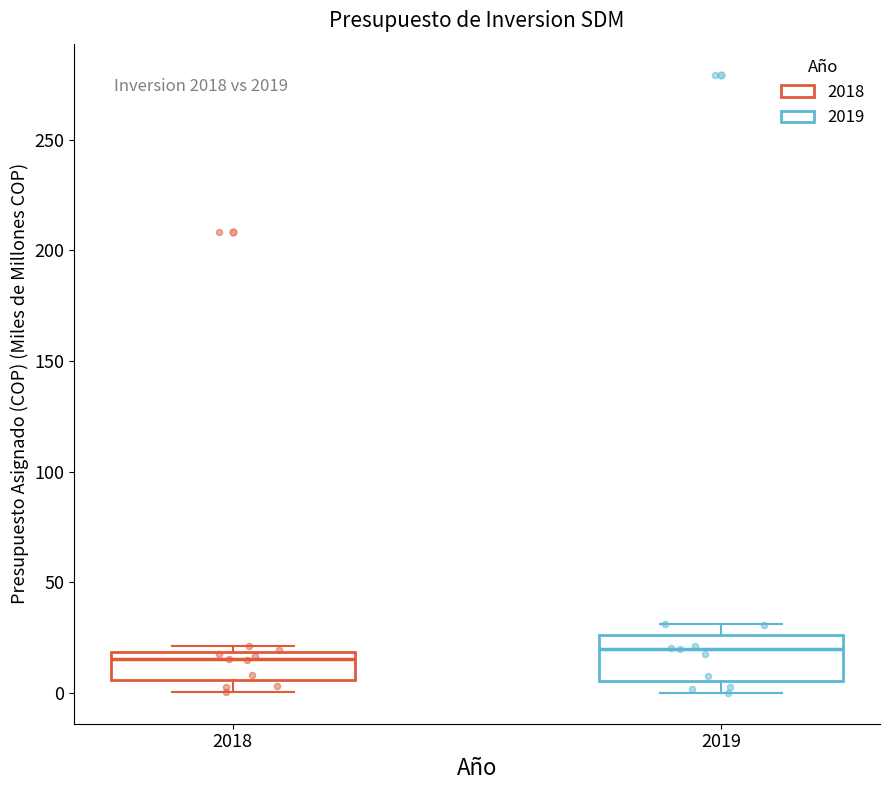

Reading left to right, read every box against the y-axis: the position of its median line, the range the box covers, and the ends of its whiskers. The values are not printed on the chart, so give them approximately, as read against the axis.

2018: median 15, box 5 to 20, whiskers 0 to 20 (just above the box's upper edge)
2019: median 20, box 5 to 25, whiskers 0 to 30